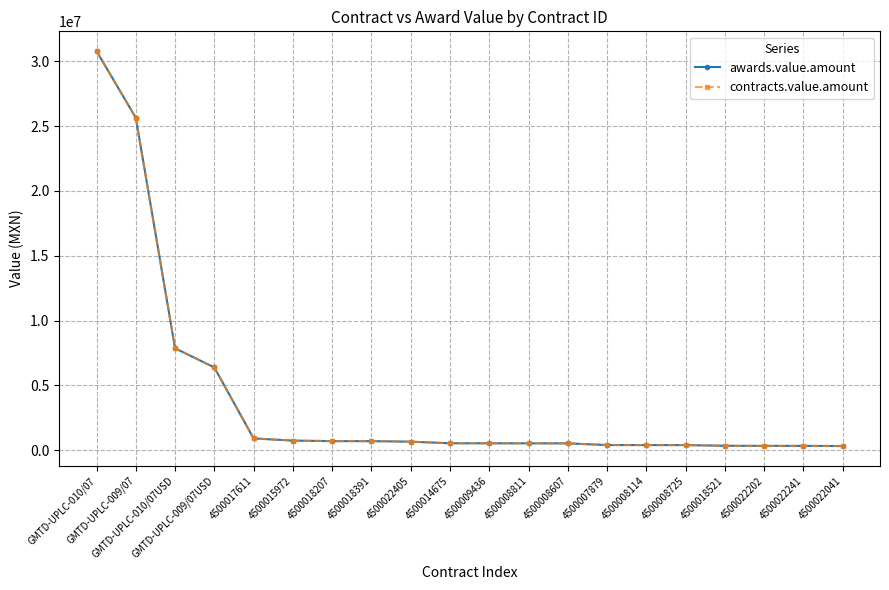

What is the total value across all series at GMTD-UPLC-009/07USD?

12773561.1